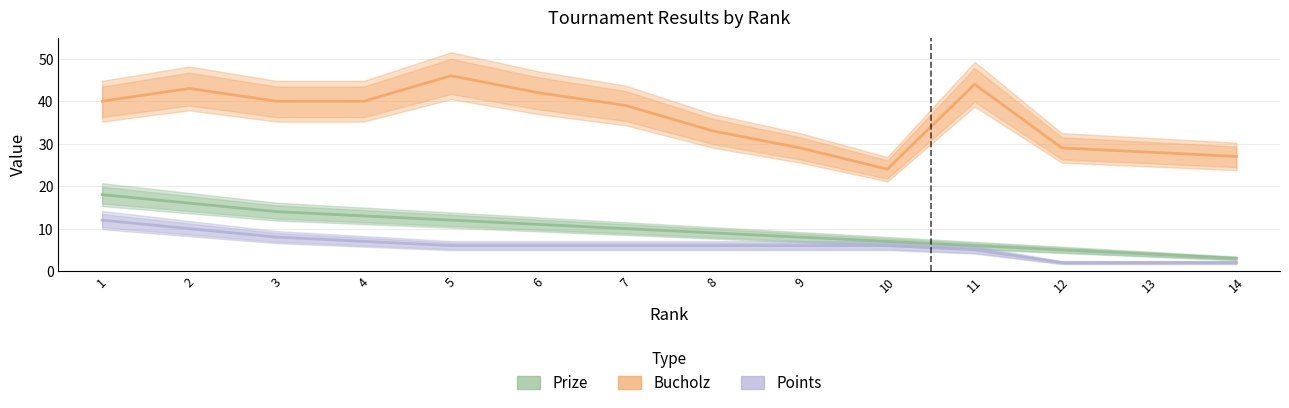

Reading right to left, extract all data points from this chart.

Prize: 3	4	5	6	7	8	9	10	11	12	13	14	16	18
Bucholz: 27	28	29	44	24	29	33	39	42	46	40	40	43	40
Points: 2	2	2	5	6	6	6	6	6	6	7	8	10	12